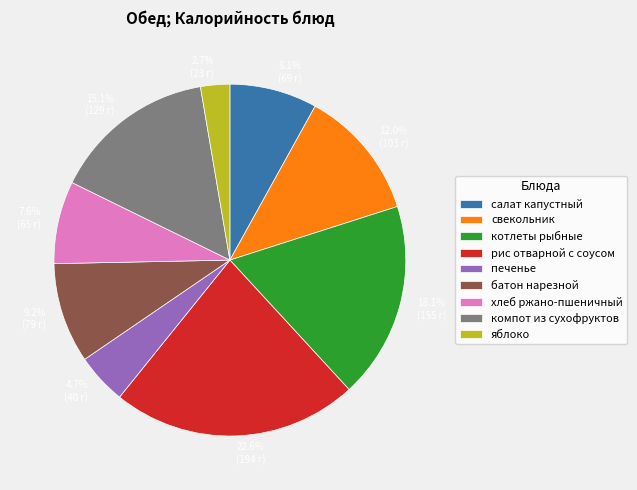

To the nearest percent, what is the difference between the largest and smallest slice percentages?

20%